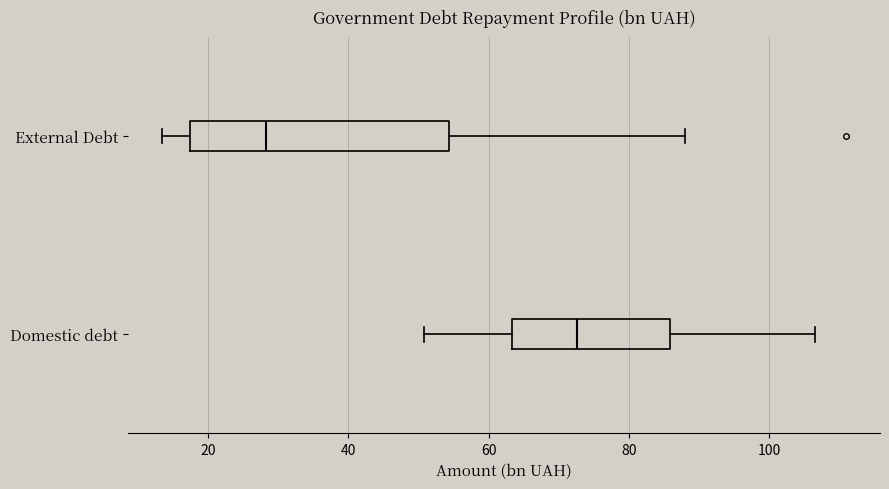

Where is the left edge of the box for Domestic debt on the x-axis? The values are not printed on the chart, so give them approximately, as read against the axis.

64